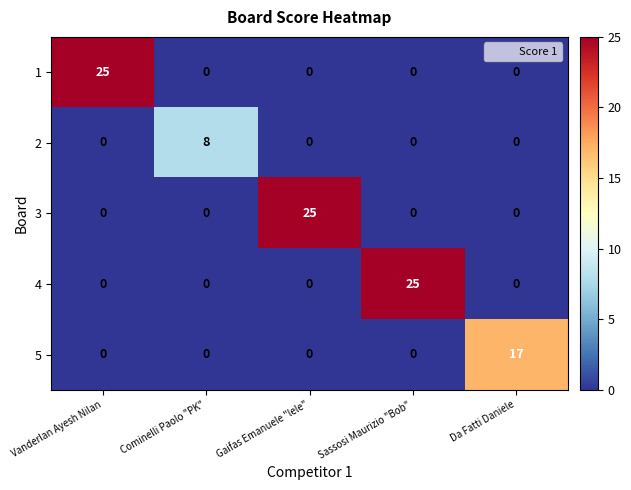

True or false: 2 has a value of -3 at Da Fatti Daniele.

False